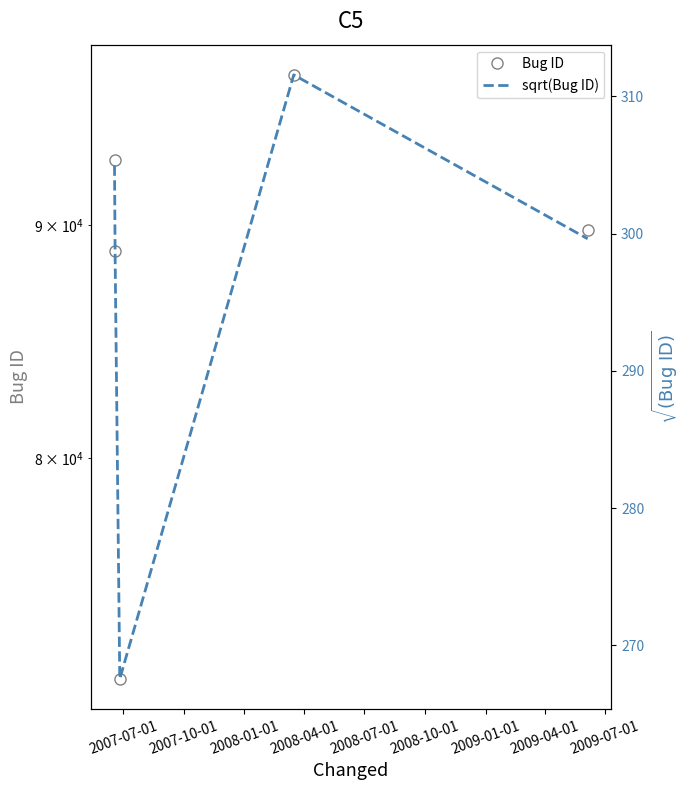

Read the Bug ID value at 2008-01-01.

71581.0